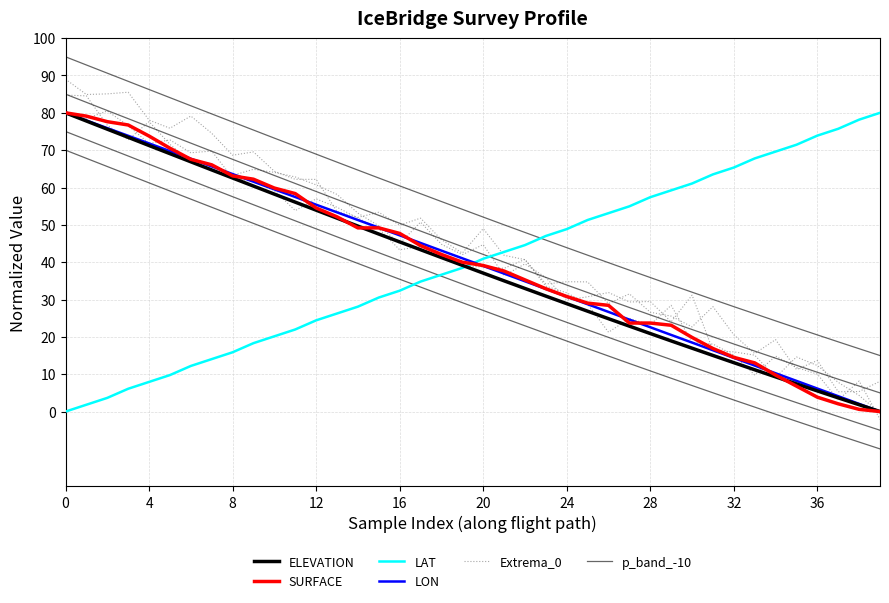

What are all the series names shown in the legend?

ELEVATION, SURFACE, LAT, LON, Extrema_0, p_band_-10